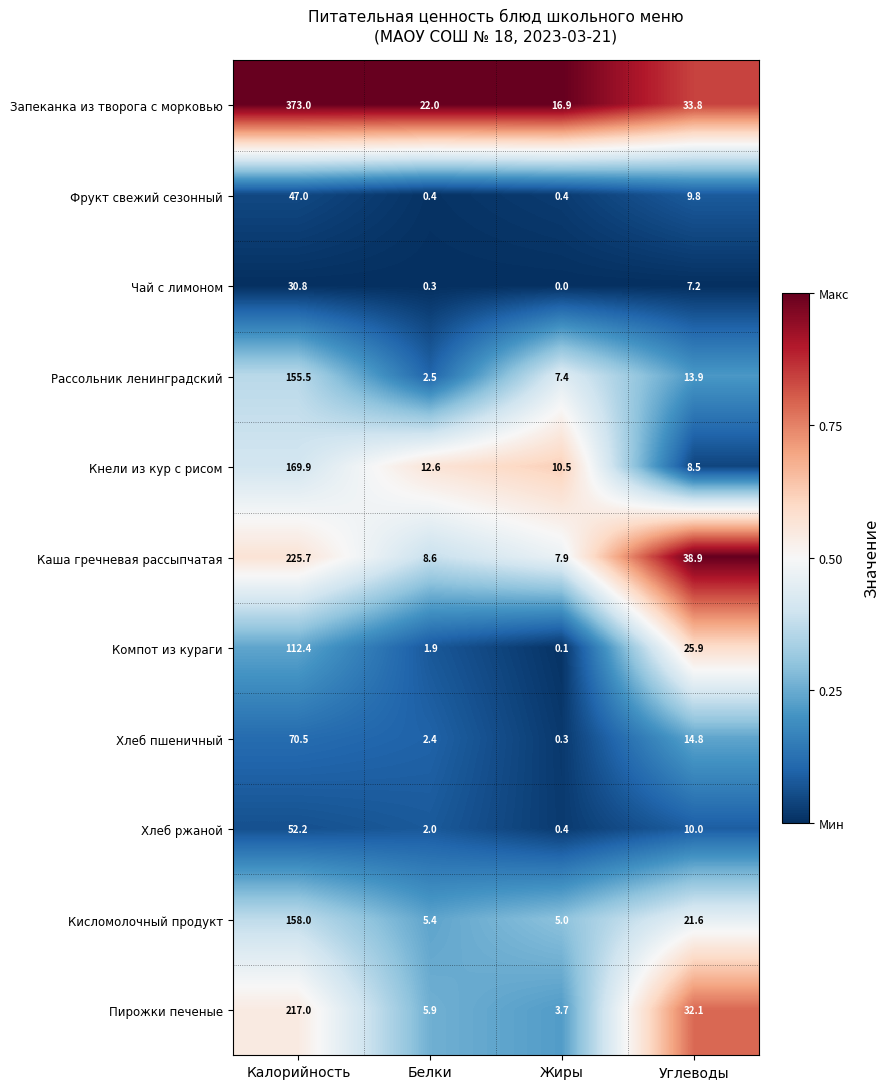

The Каша гречневая рассыпчатая series shows 225.7 at Калорийность. True or false?

True